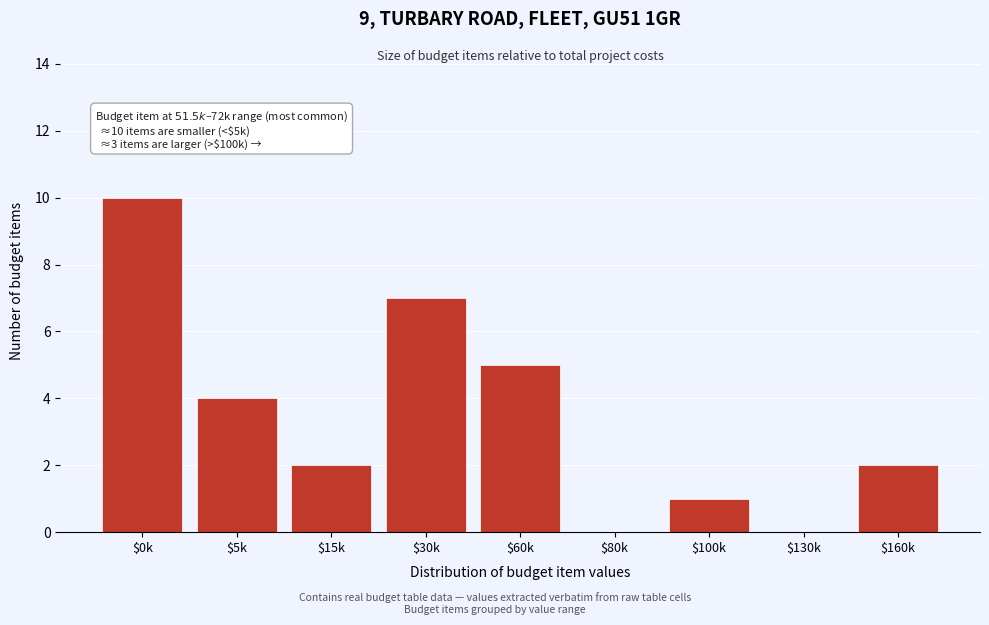

What is the greatest value displayed?

10